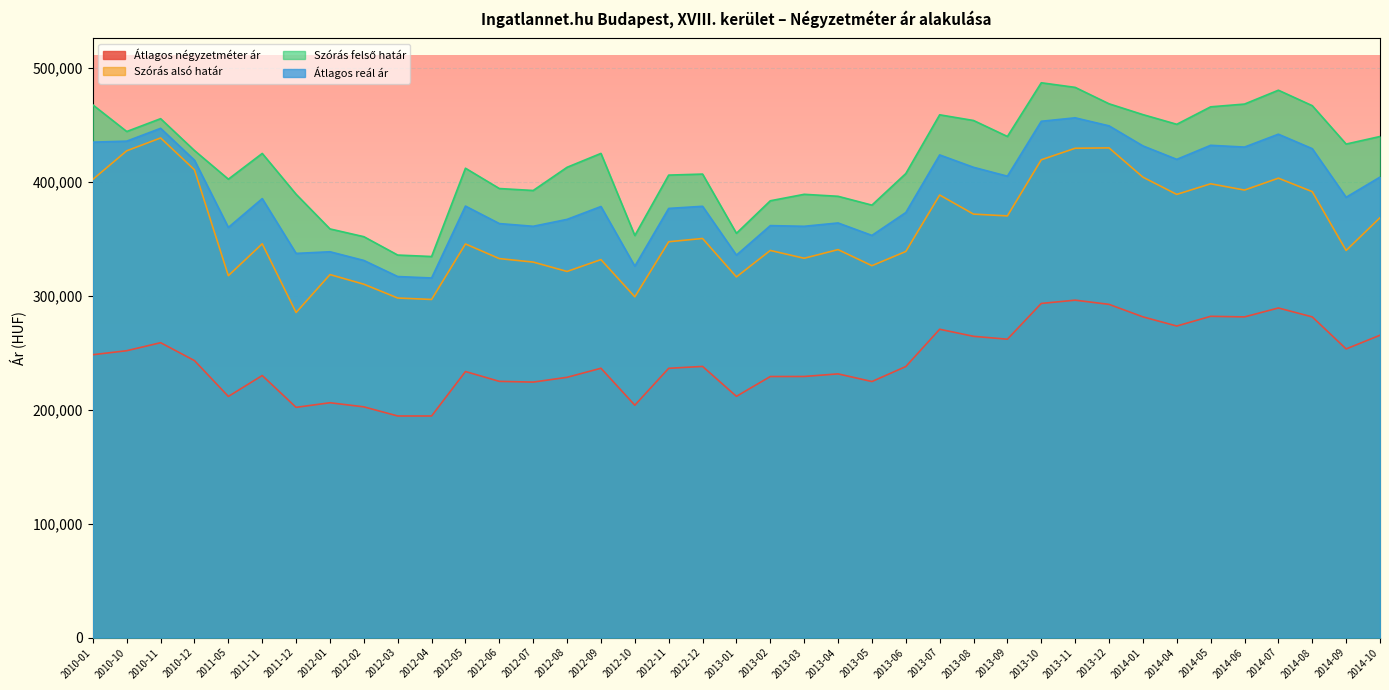

Is the value of Szórás felső határ at 2014-07 greater than the value of Szórás alsó határ at 2011-05?

Yes